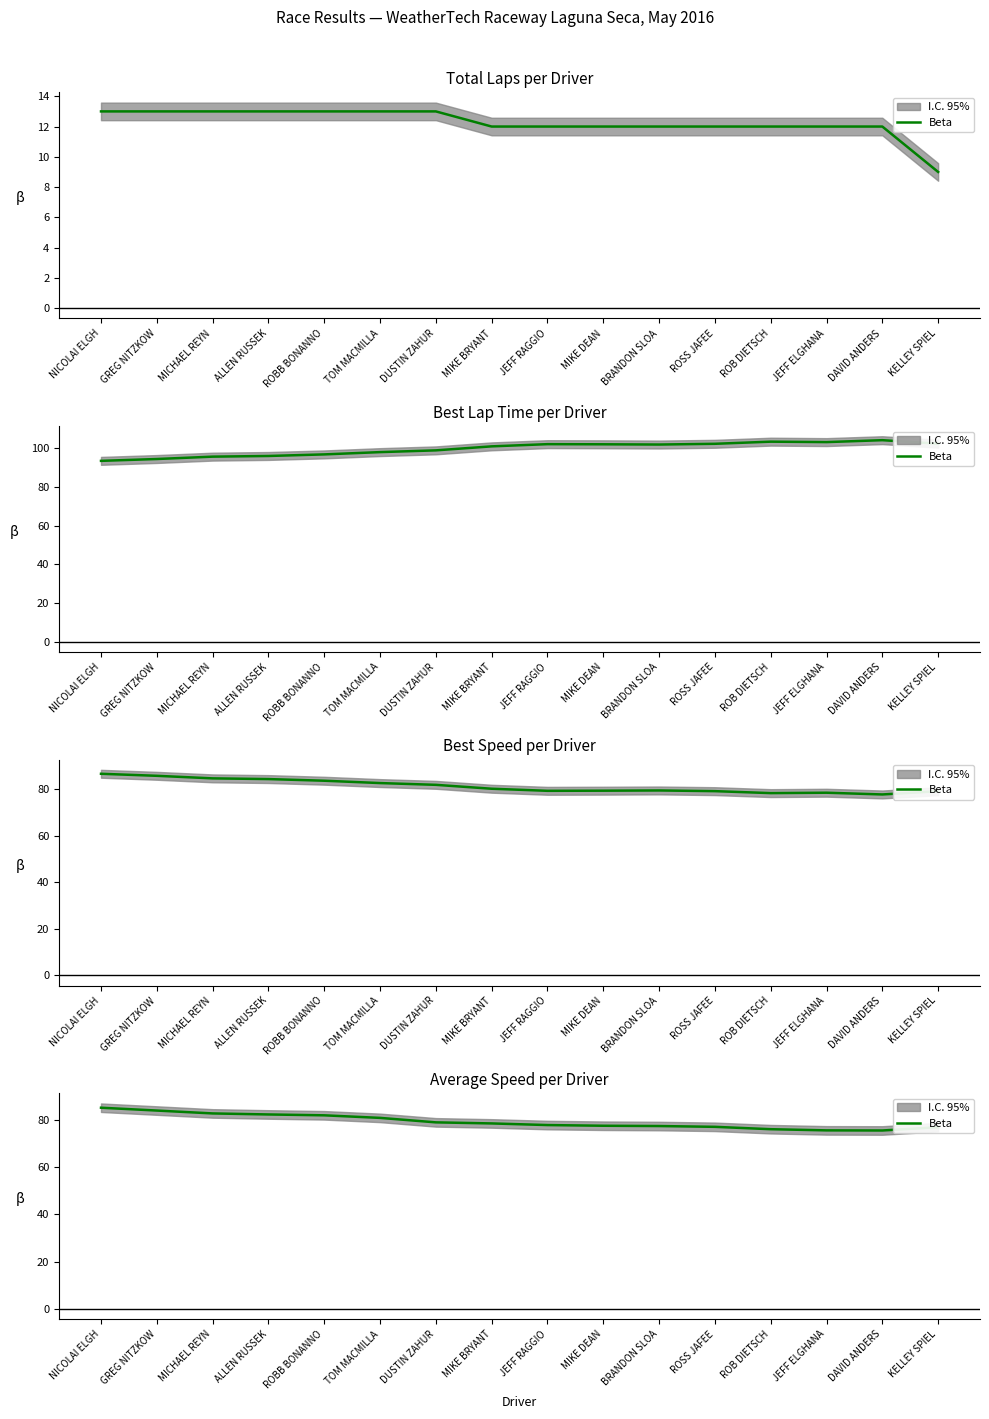

Where does the data first go above 78?

NICOLAI ELGH